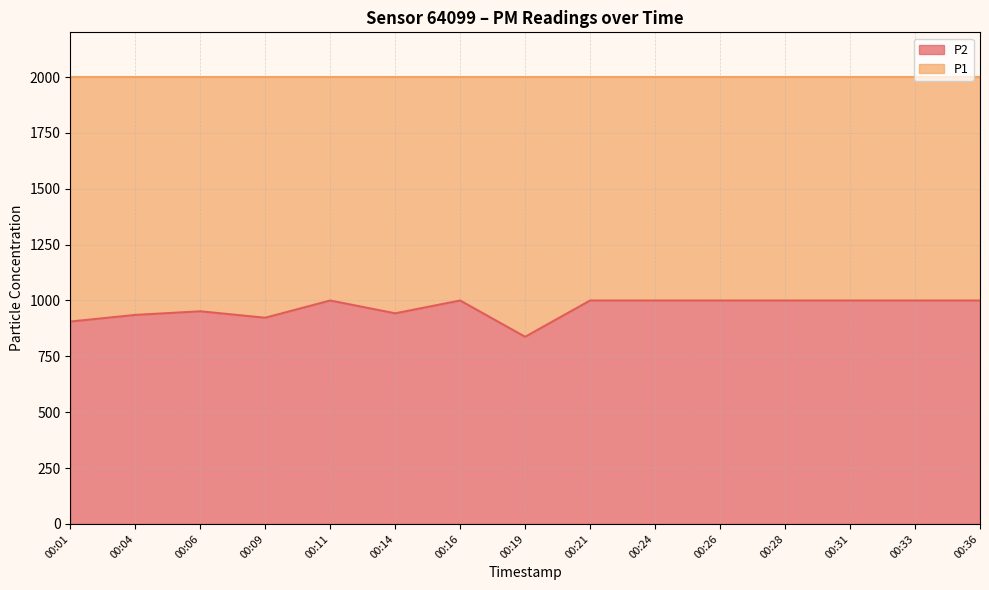

At which category does the chart reach its peak across all series?

00:11